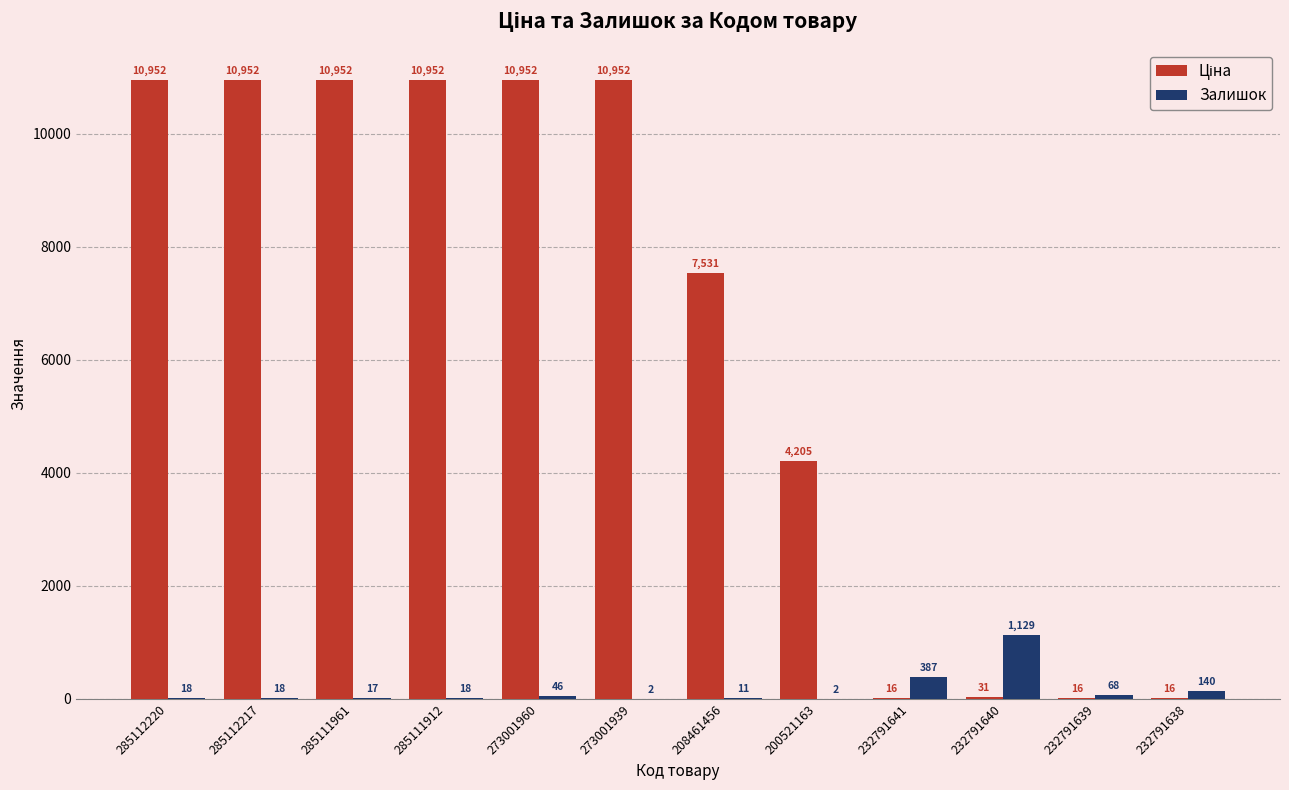

What is the maximum value for Залишок?

1129.0